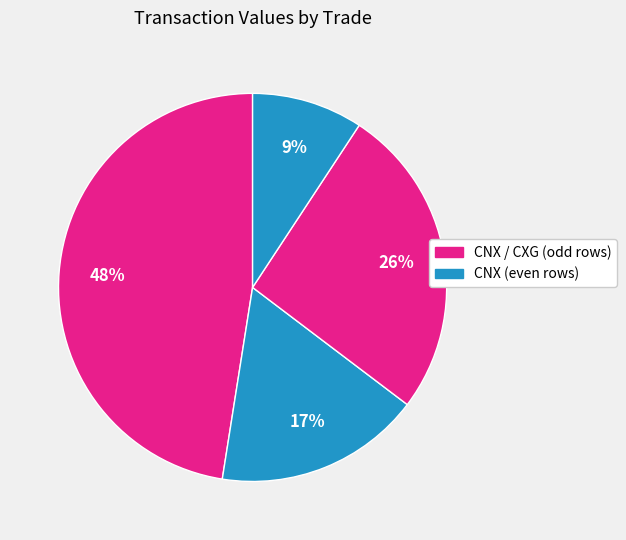

How many slices are in this pie chart?

4